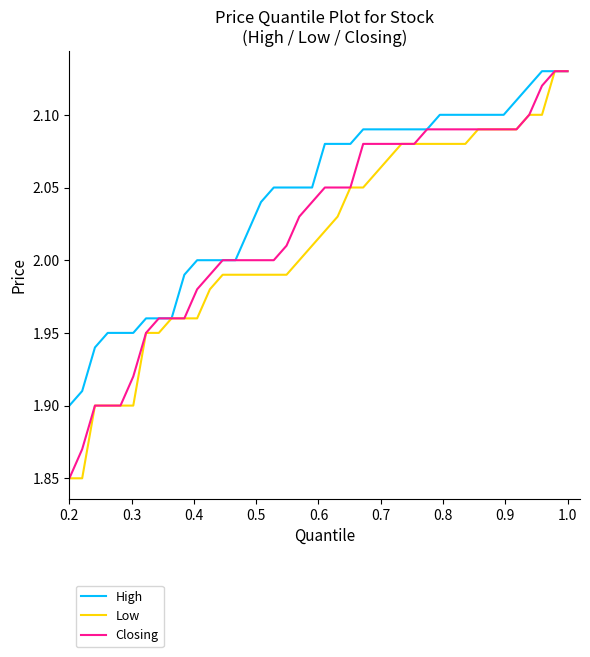

What are all the series names shown in the legend?

High, Low, Closing